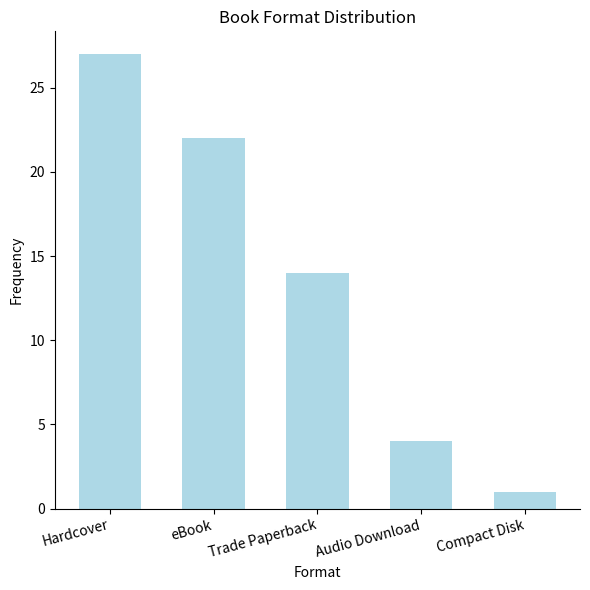

List the labels in order of value, largest first.

Hardcover, eBook, Trade Paperback, Audio Download, Compact Disk